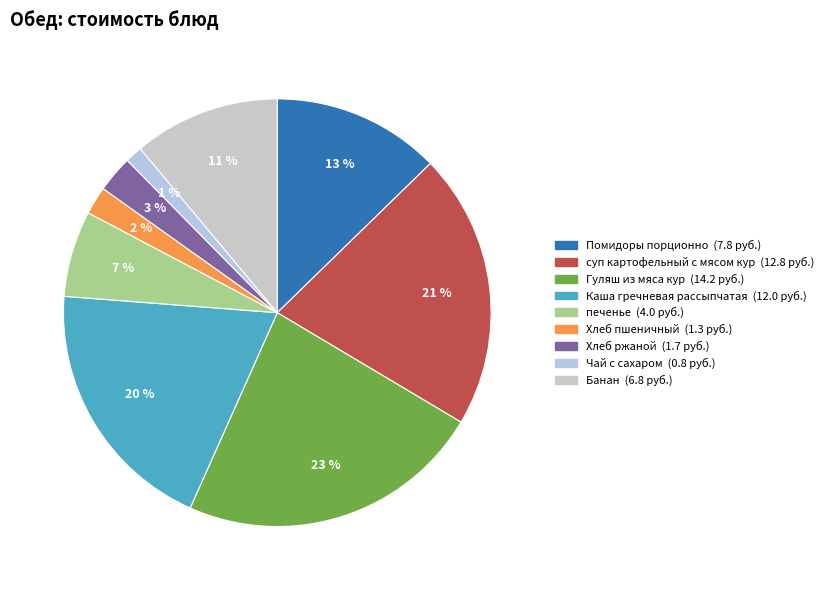

The Гуляш из мяса кур slice represents 38% of the pie. True or false?

False